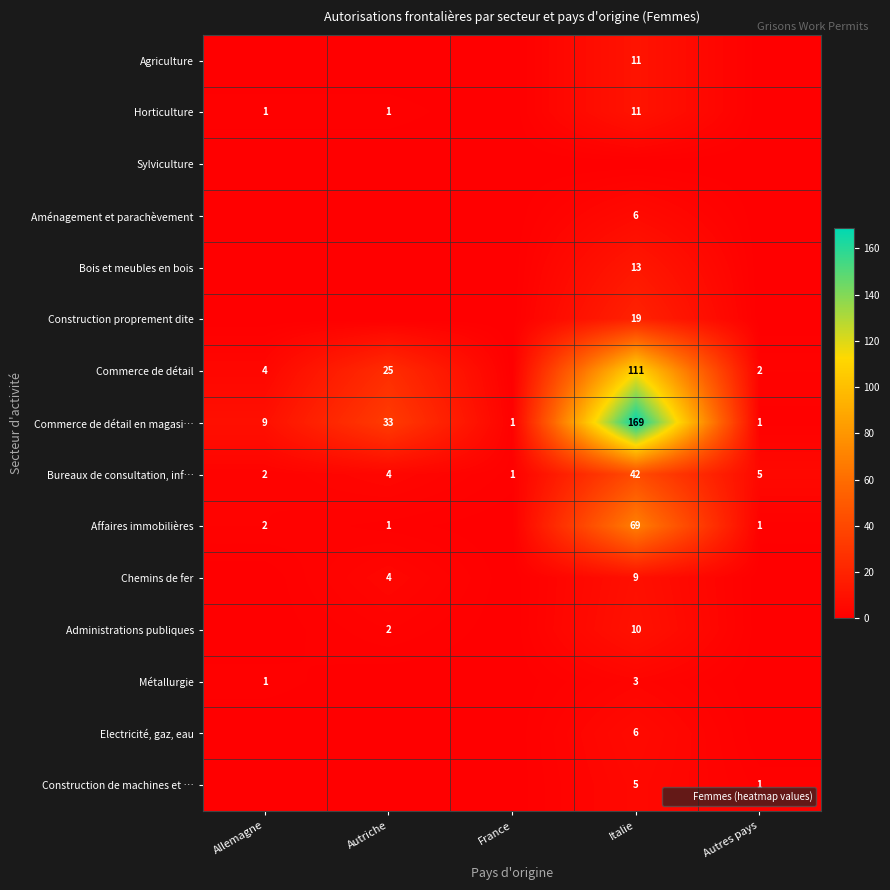

The value of Electricité, gaz, eau at Allemagne is 0. True or false?

True